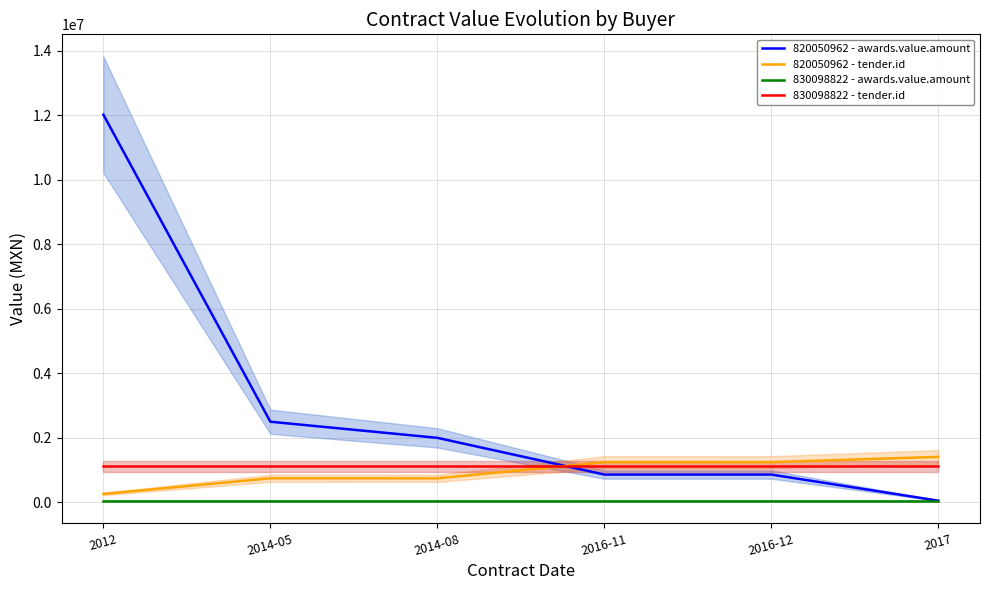

What is the sum of all 830098822 - awards.value.amount values?

312931.0